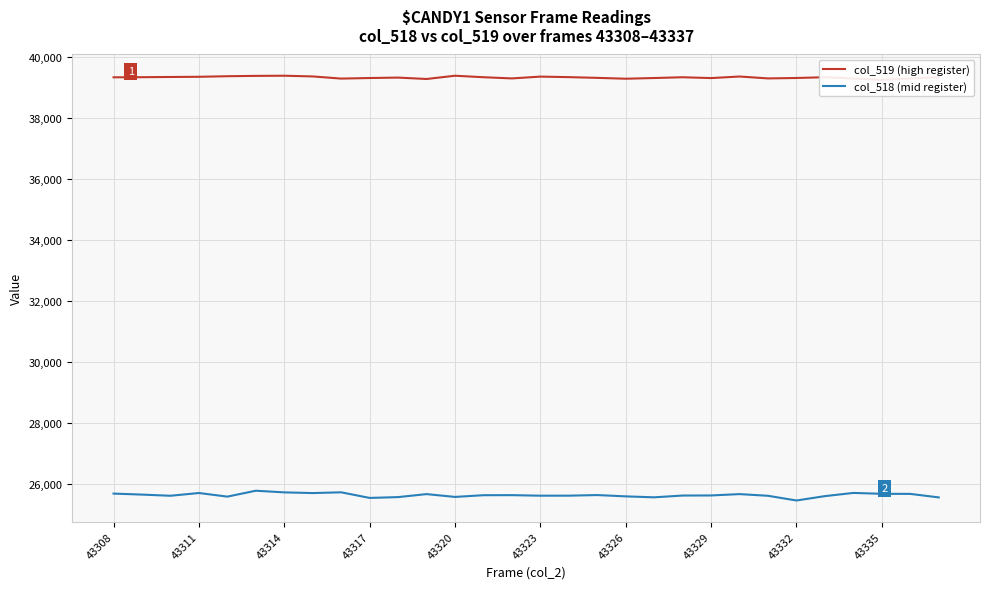

Is it true that col_518 (mid register) equals 7027 at 14?

False